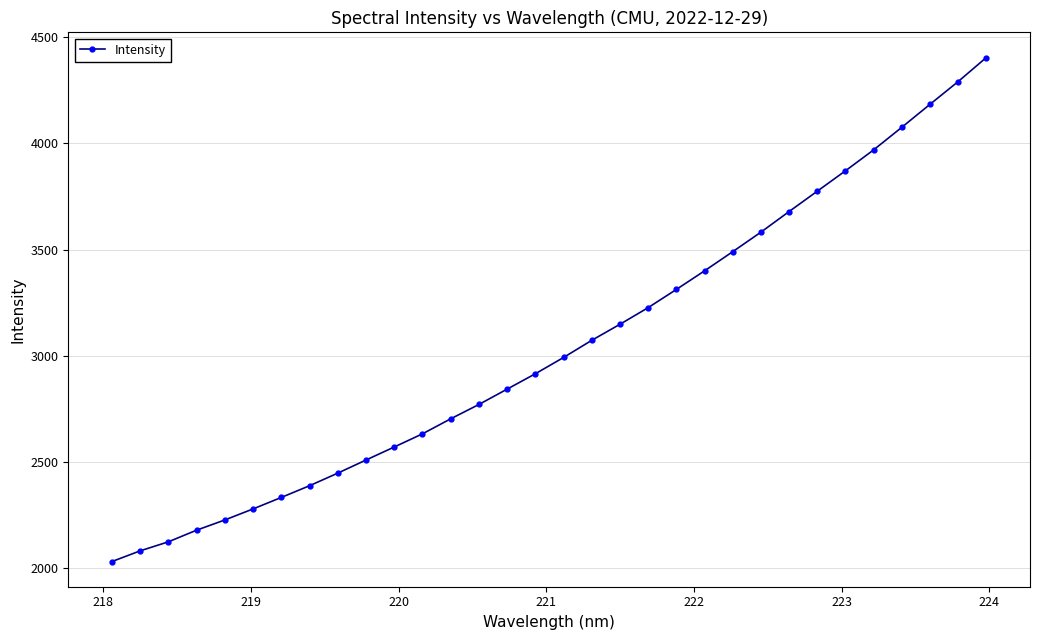

What is the smallest value displayed?

2031.9